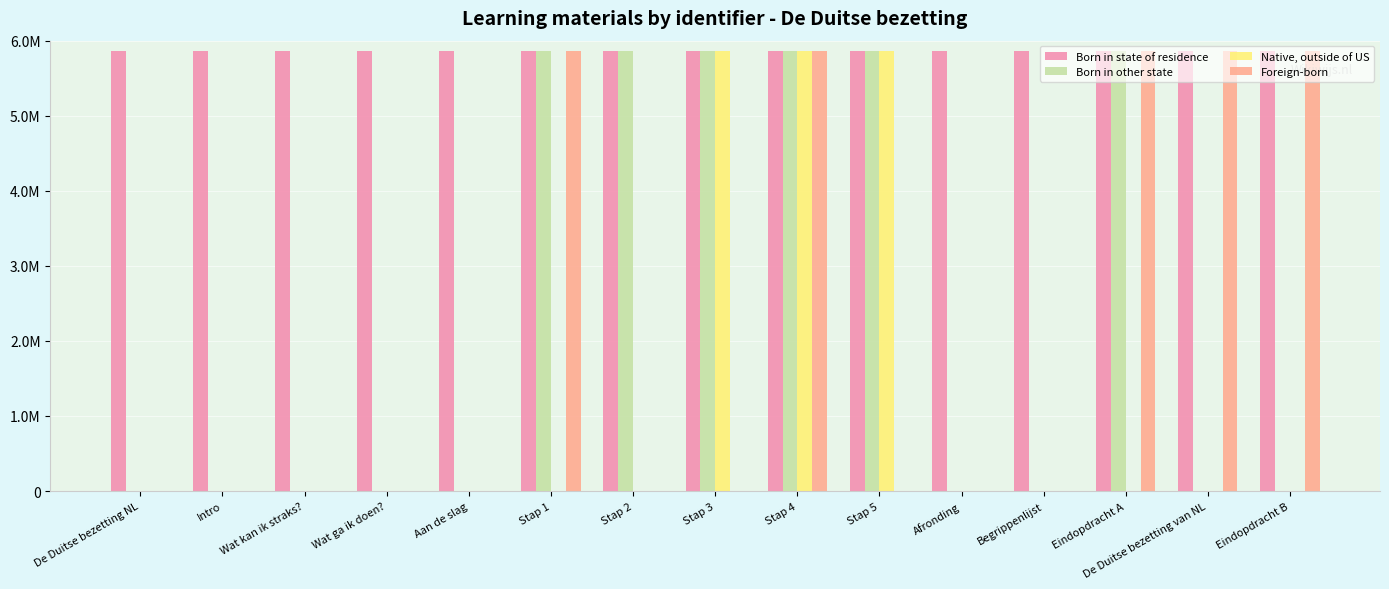

Does the chart contain stacked bars?

No